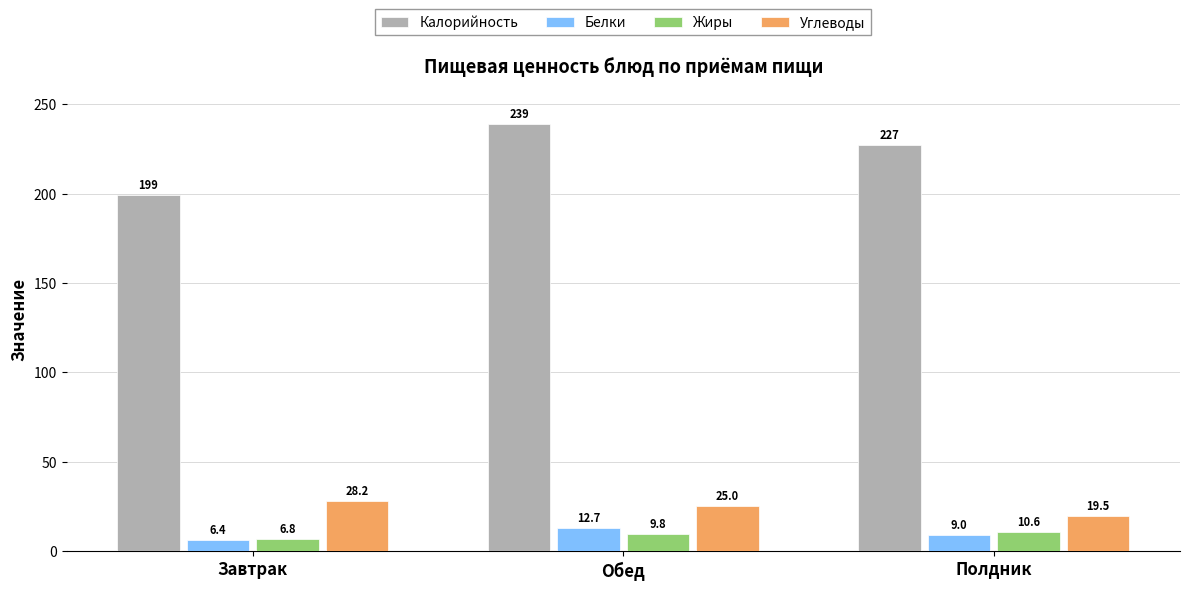

What are all the series names shown in the legend?

Калорийность, Белки, Жиры, Углеводы